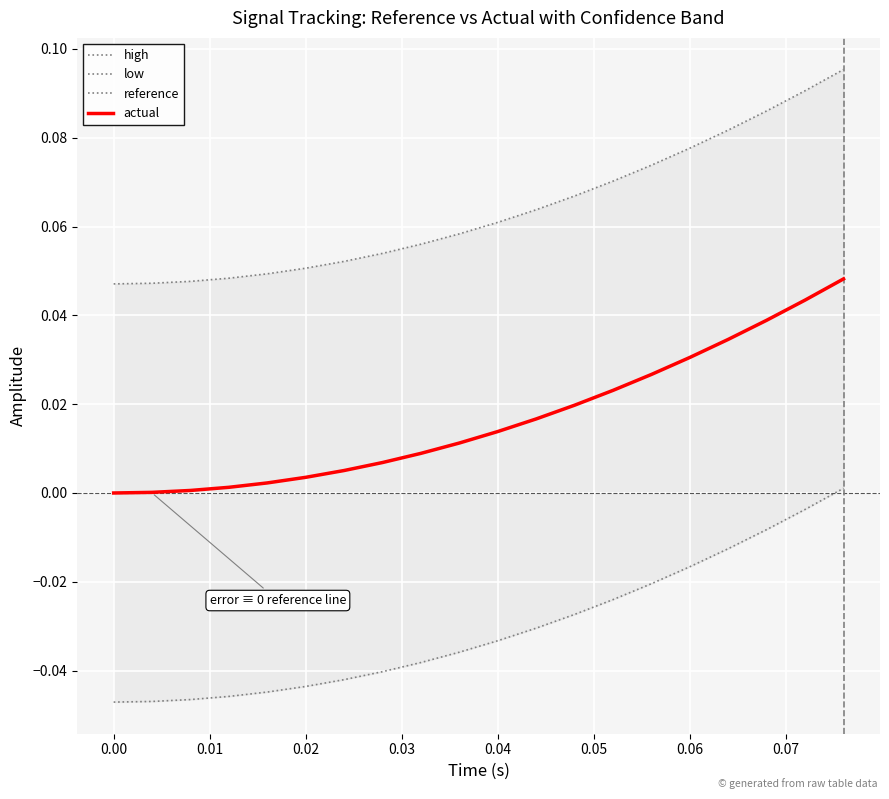

Between 0.00 and 0.01, which series saw the biggest shift?

high